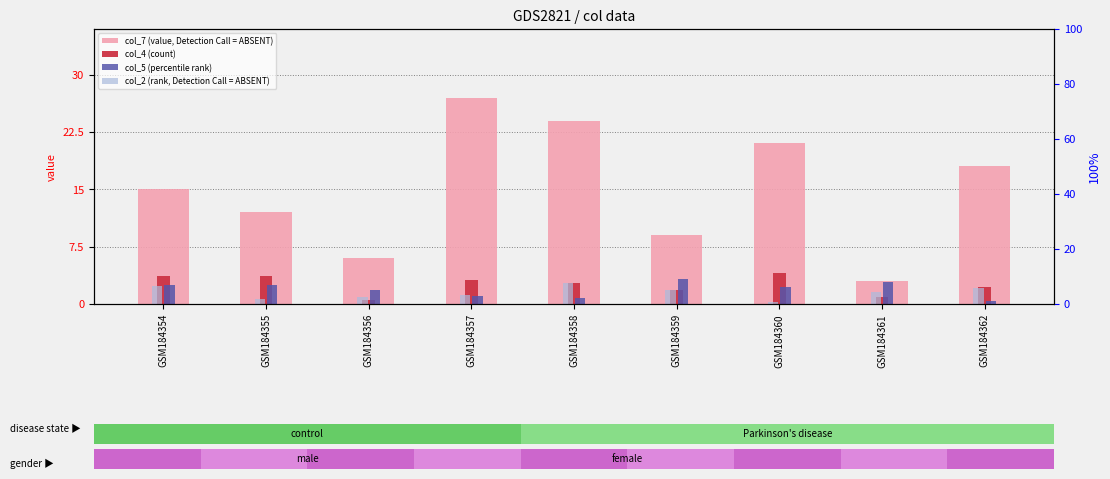

Which series has the largest total across all categories?

col_7 (value, Detection Call = ABSENT)